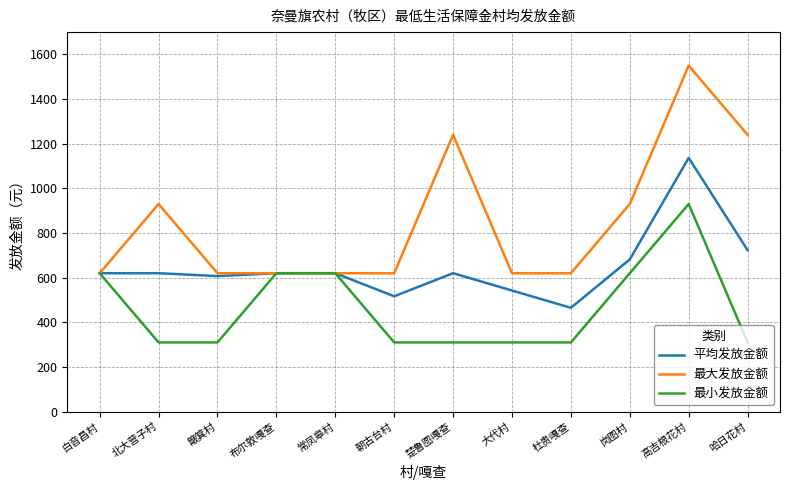

What is the minimum value for 平均发放金额?

465.0